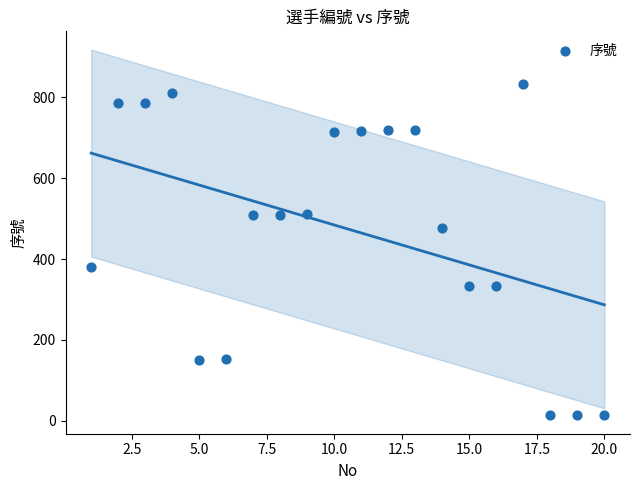

What is the range of Y values (max minus min)?

821